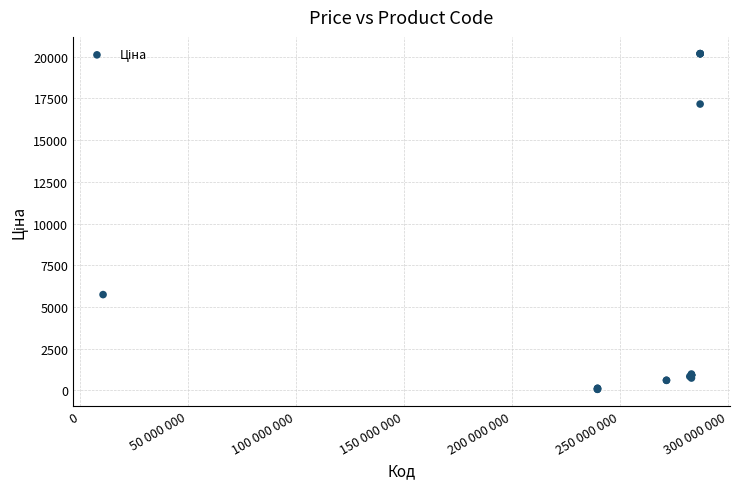

What Y value in the scatter plot is closest to 10121?

5736.9